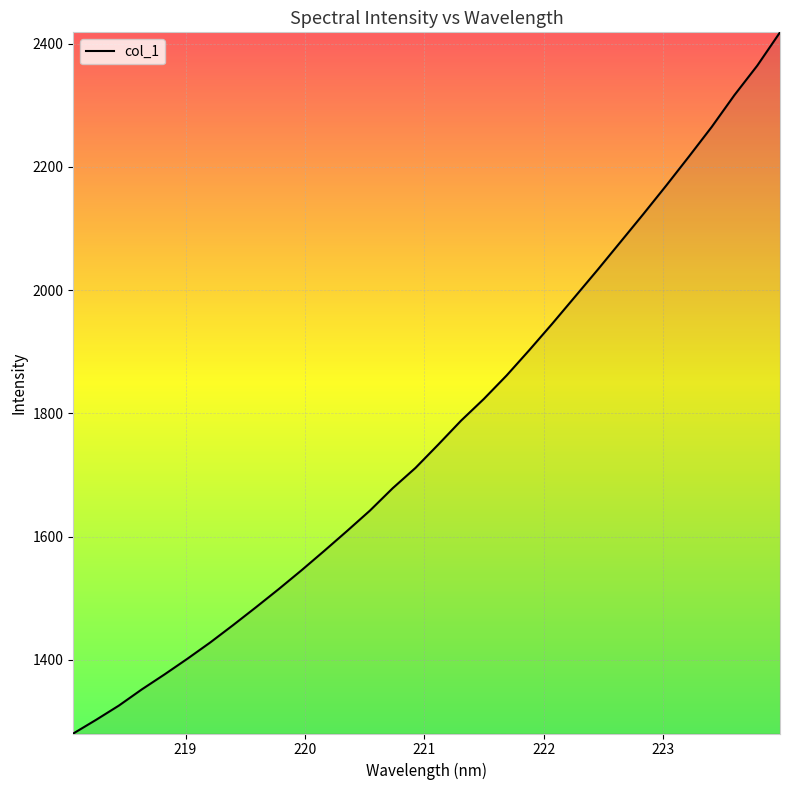

What is the difference between the maximum and minimum values?

1138.0